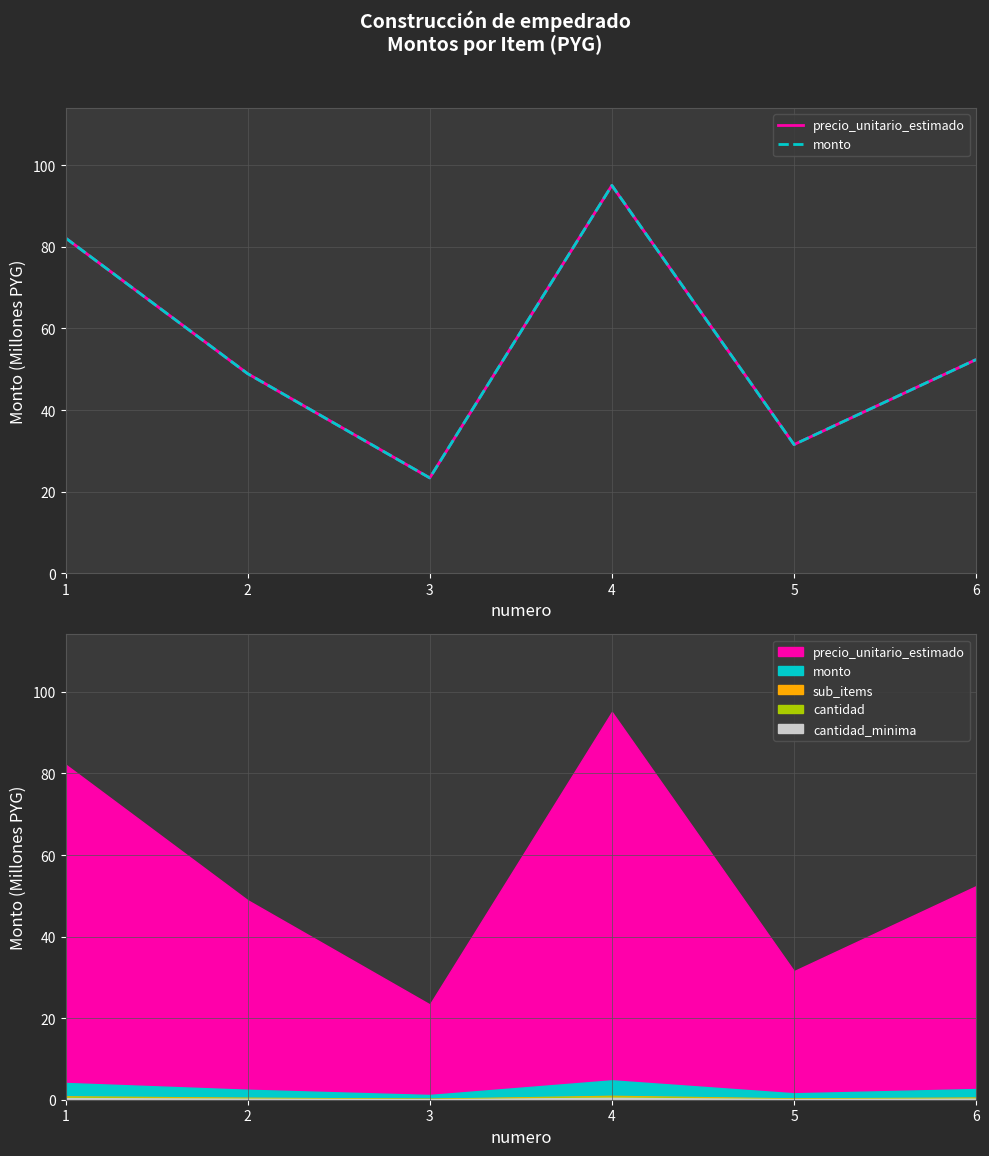

Does the chart display data point markers on the line(s)?

No